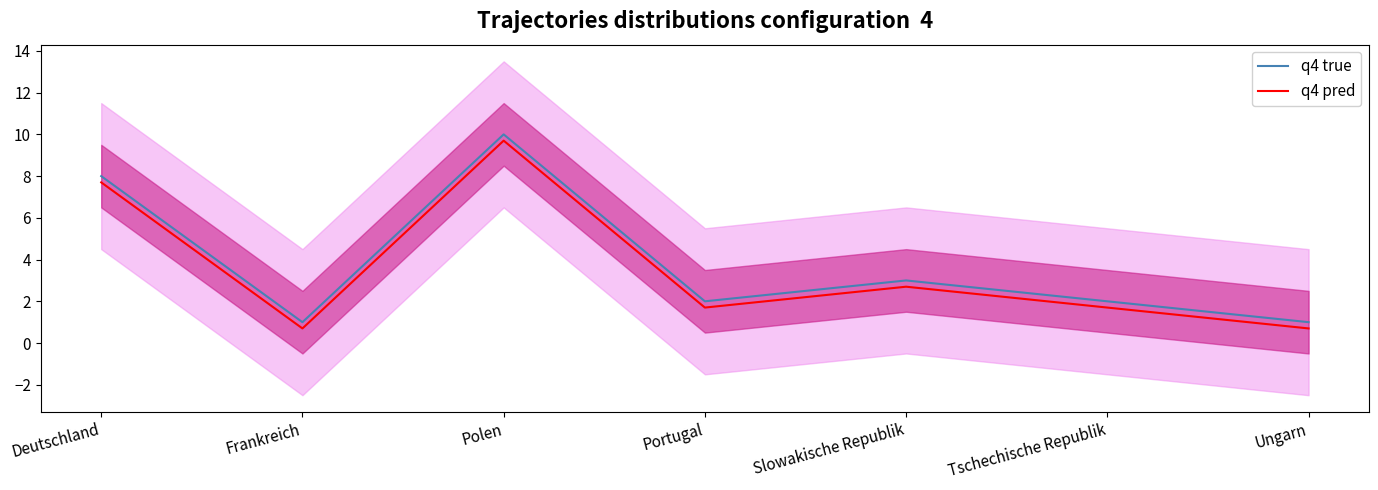

Between Frankreich and Slowakische Republik, which series saw the biggest shift?

q4 true